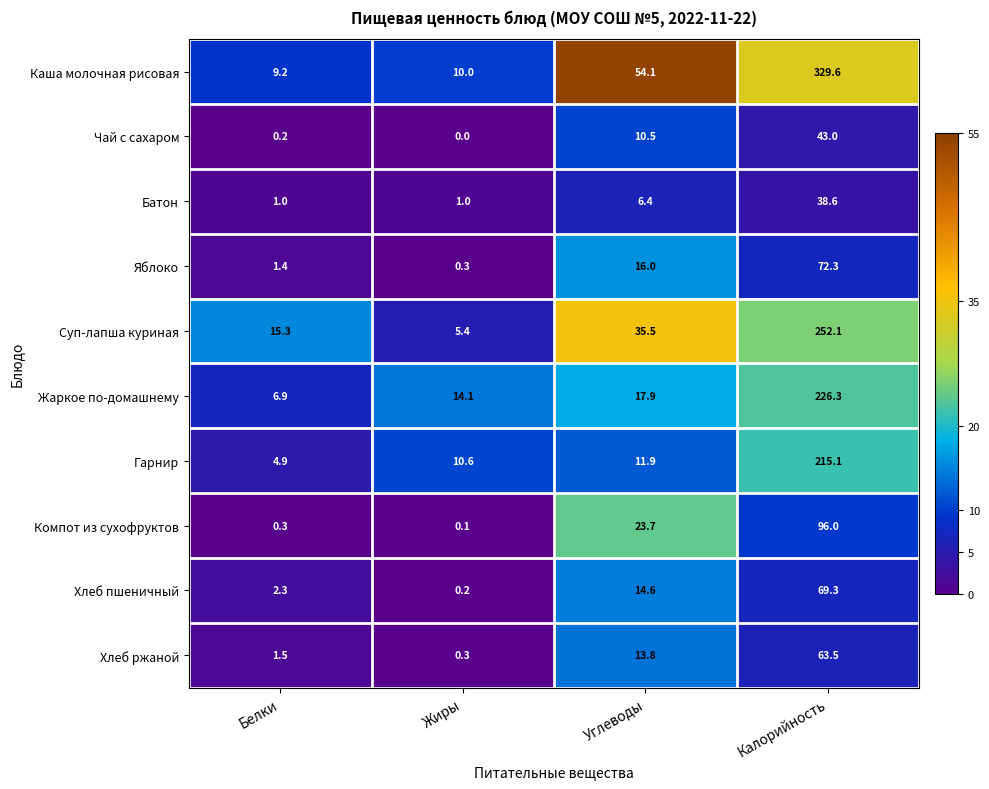

What is the average value of the Компот из сухофруктов series?

30.0